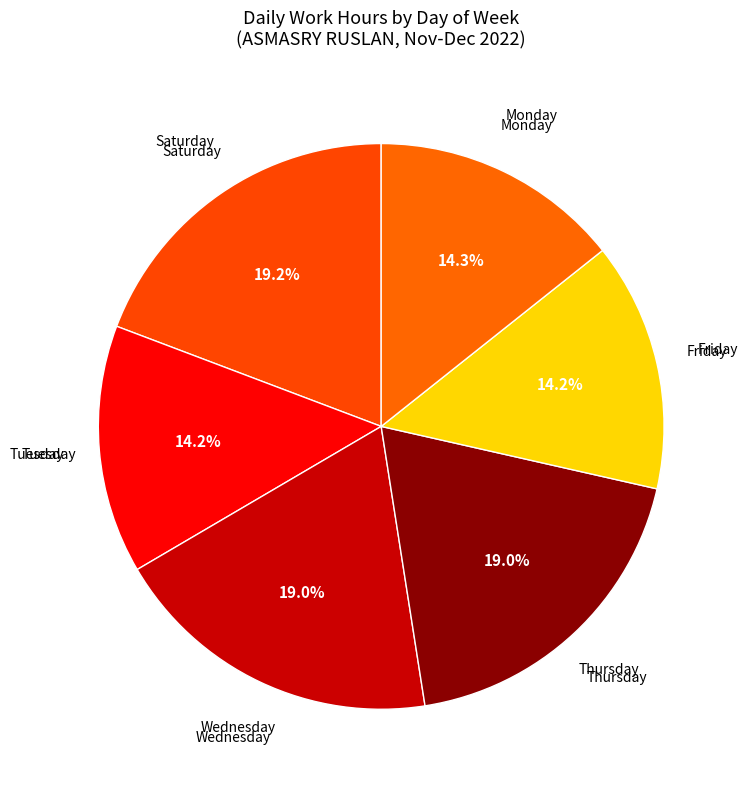

How many segments does this pie chart have?

6